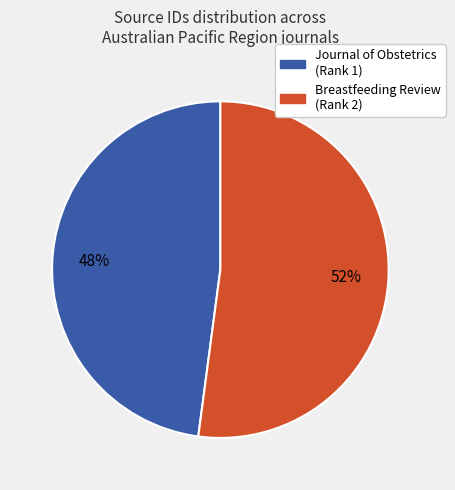

To the nearest percent, what is the average slice percentage?

50%